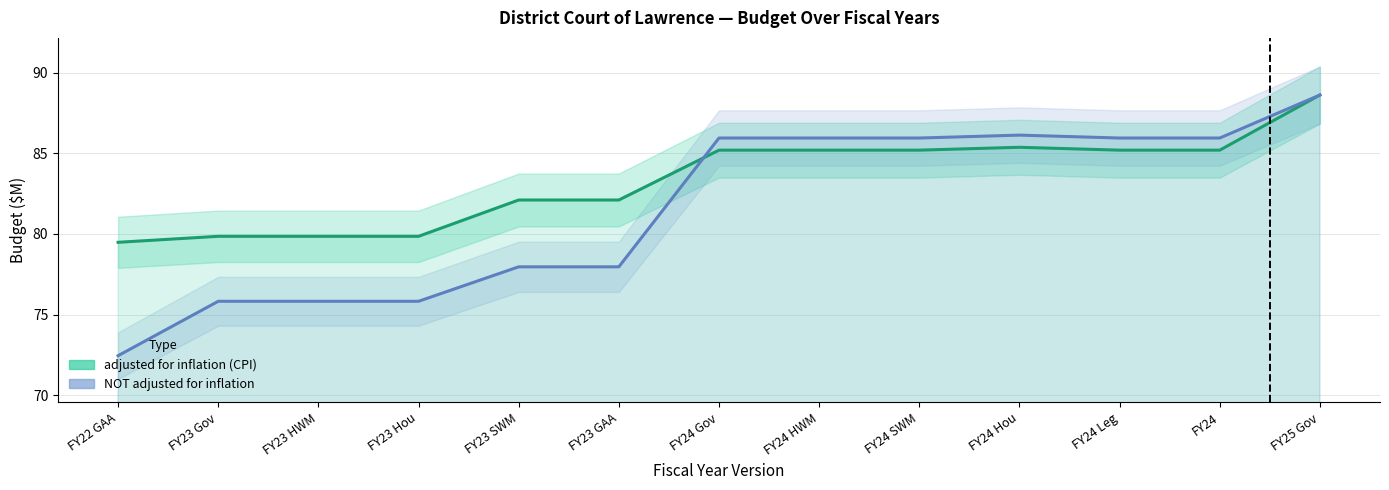

Where do adjusted for inflation (CPI) and NOT adjusted for inflation first cross each other?

FY23 GAA and FY24 Gov